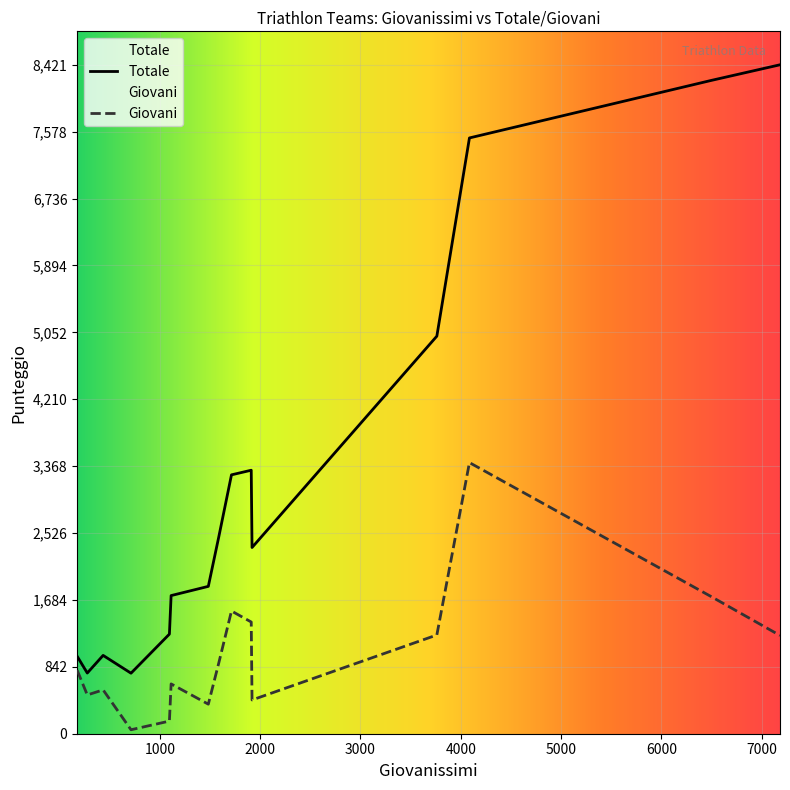

Which series has the largest range (max minus min)?

Totale